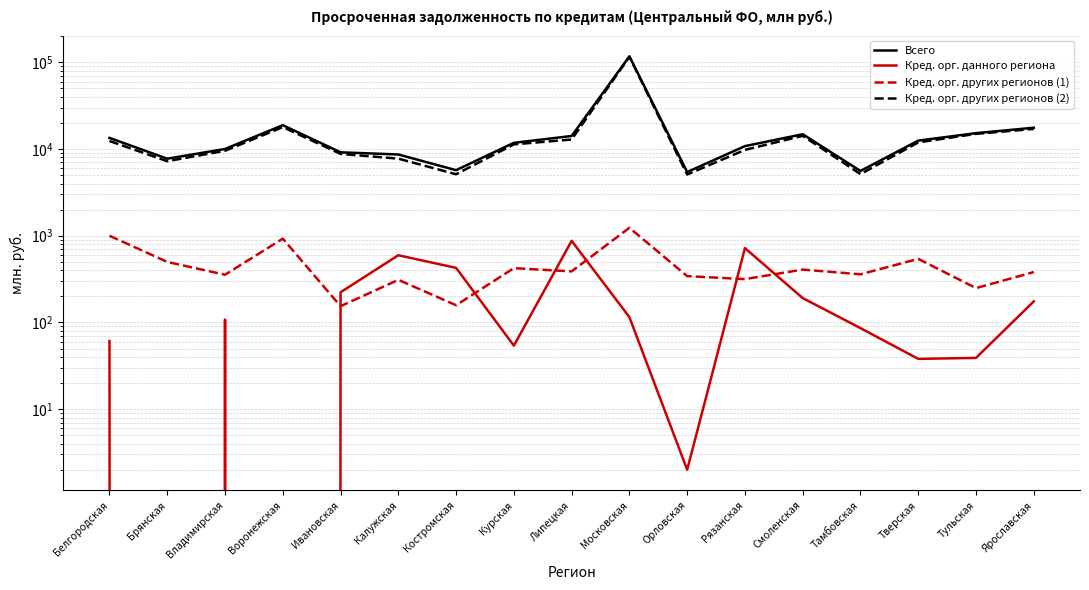

Where is Кред. орг. других регионов (2) nearest to the value 60502?

Воронежская